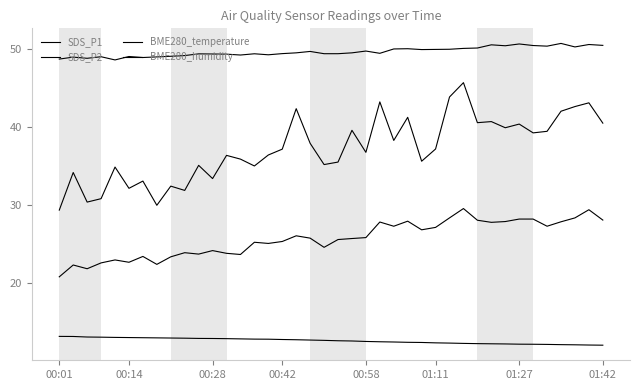

How many lines are shown in the chart?

4